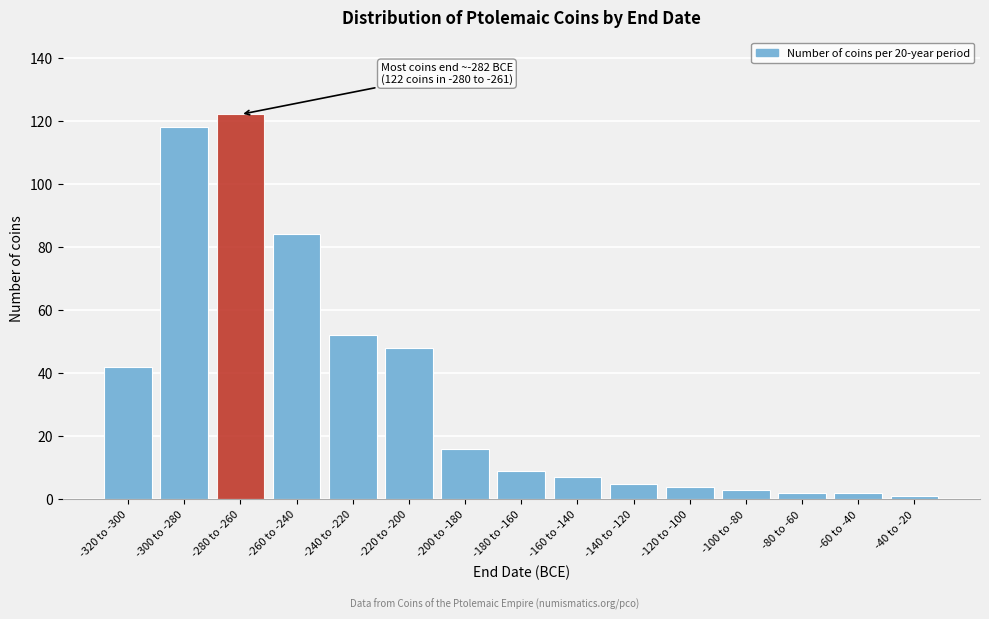

Reading right to left, extract all data points from this chart.

-40 to -20=1	-60 to -40=2	-80 to -60=2	-100 to -80=3	-120 to -100=4	-140 to -120=5	-160 to -140=7	-180 to -160=9	-200 to -180=16	-220 to -200=48	-240 to -220=52	-260 to -240=84	-280 to -260=122	-300 to -280=118	-320 to -300=42